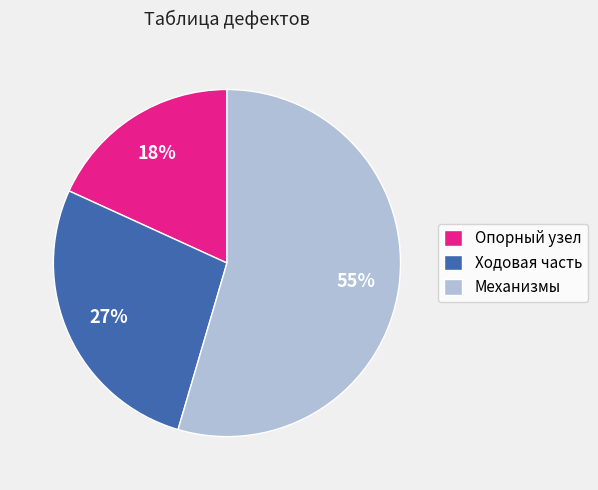

Approximately how many times larger is the value at Ходовая часть compared to Механизмы?

0.5